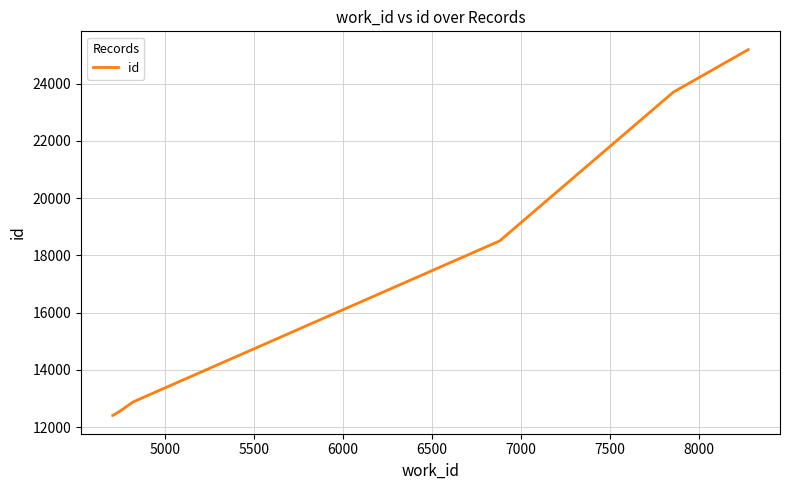

What is the greatest value displayed?

25189